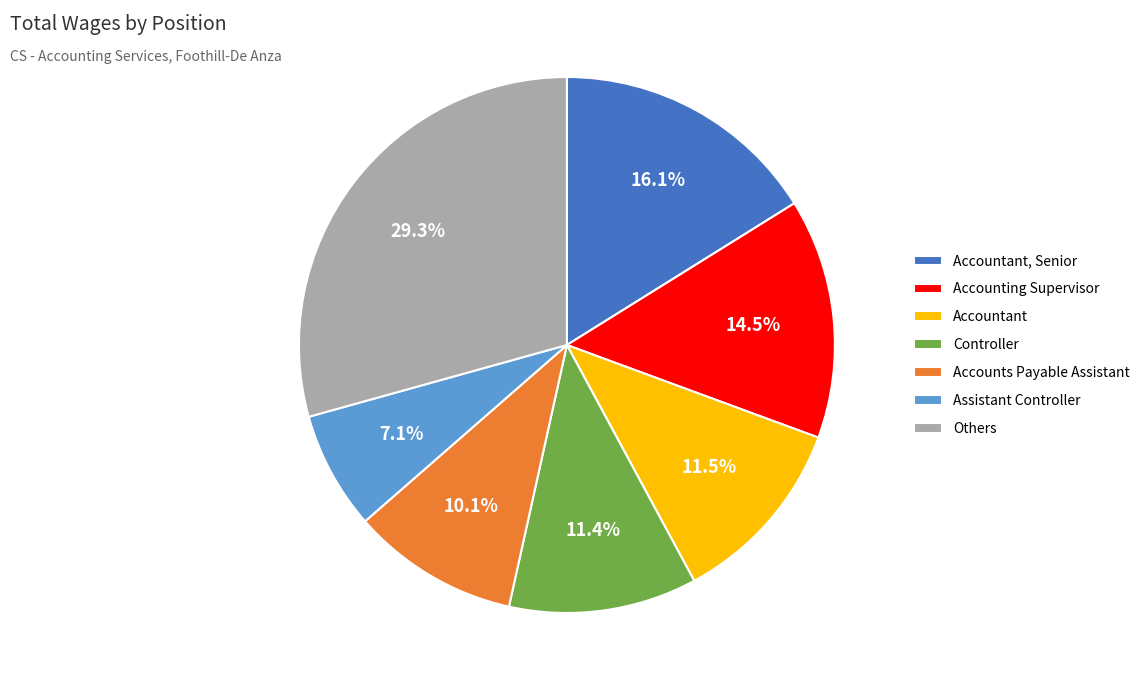

Is there any slice that represents more than half of the pie?

No